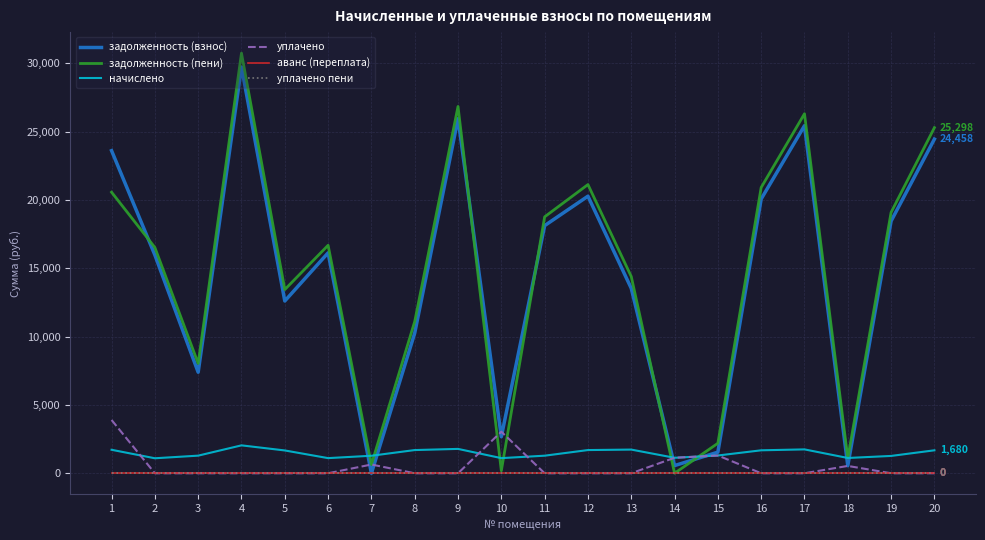

Does the chart have visible grid lines?

Yes